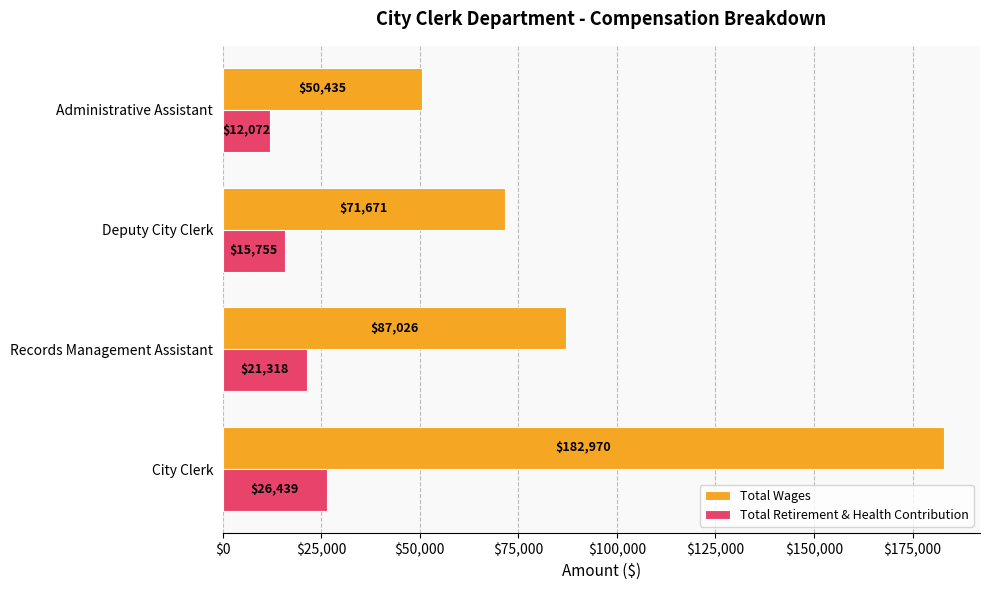

What is the difference between the maximum and second lowest values in the Total Retirement & Health Contribution series?

10684